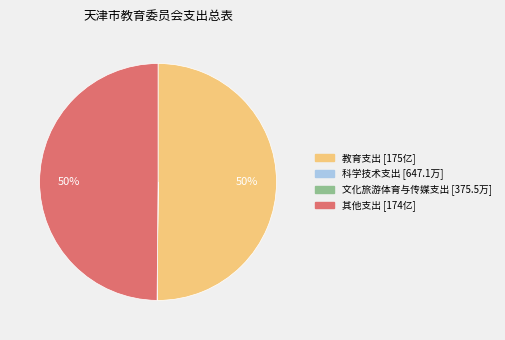

The 教育支出 slice represents 50% of the pie. True or false?

True